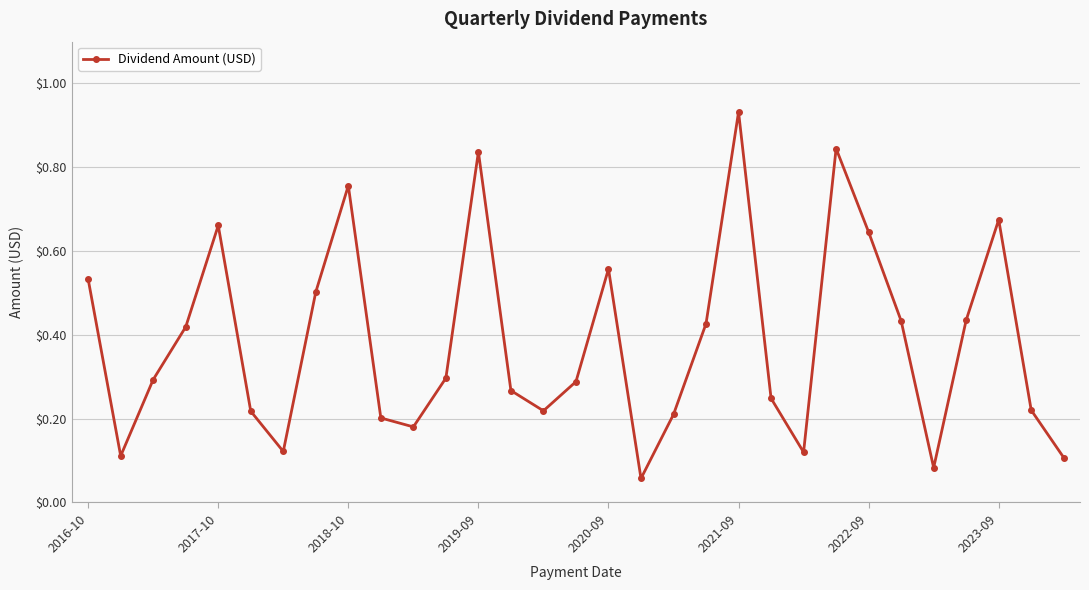

True or false: the data has more than 2 interior local peaks.

True